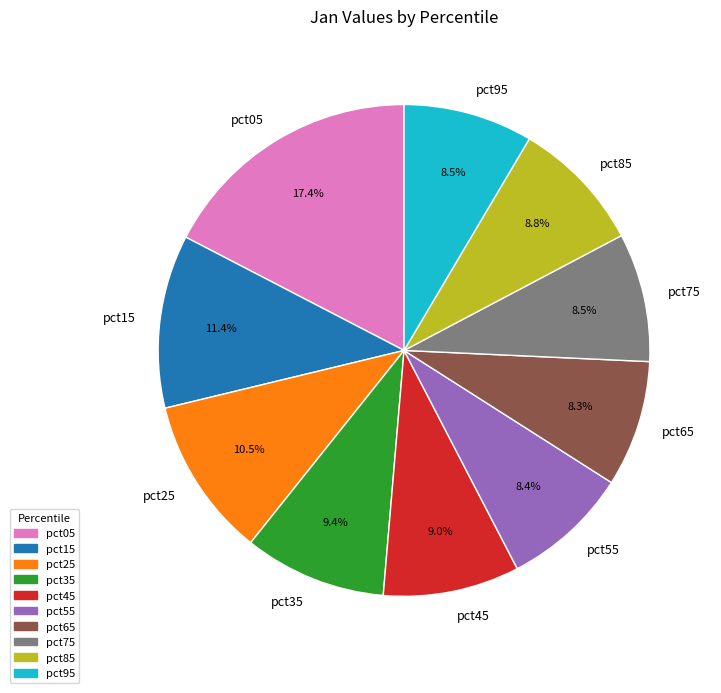

How many segments does this pie chart have?

10